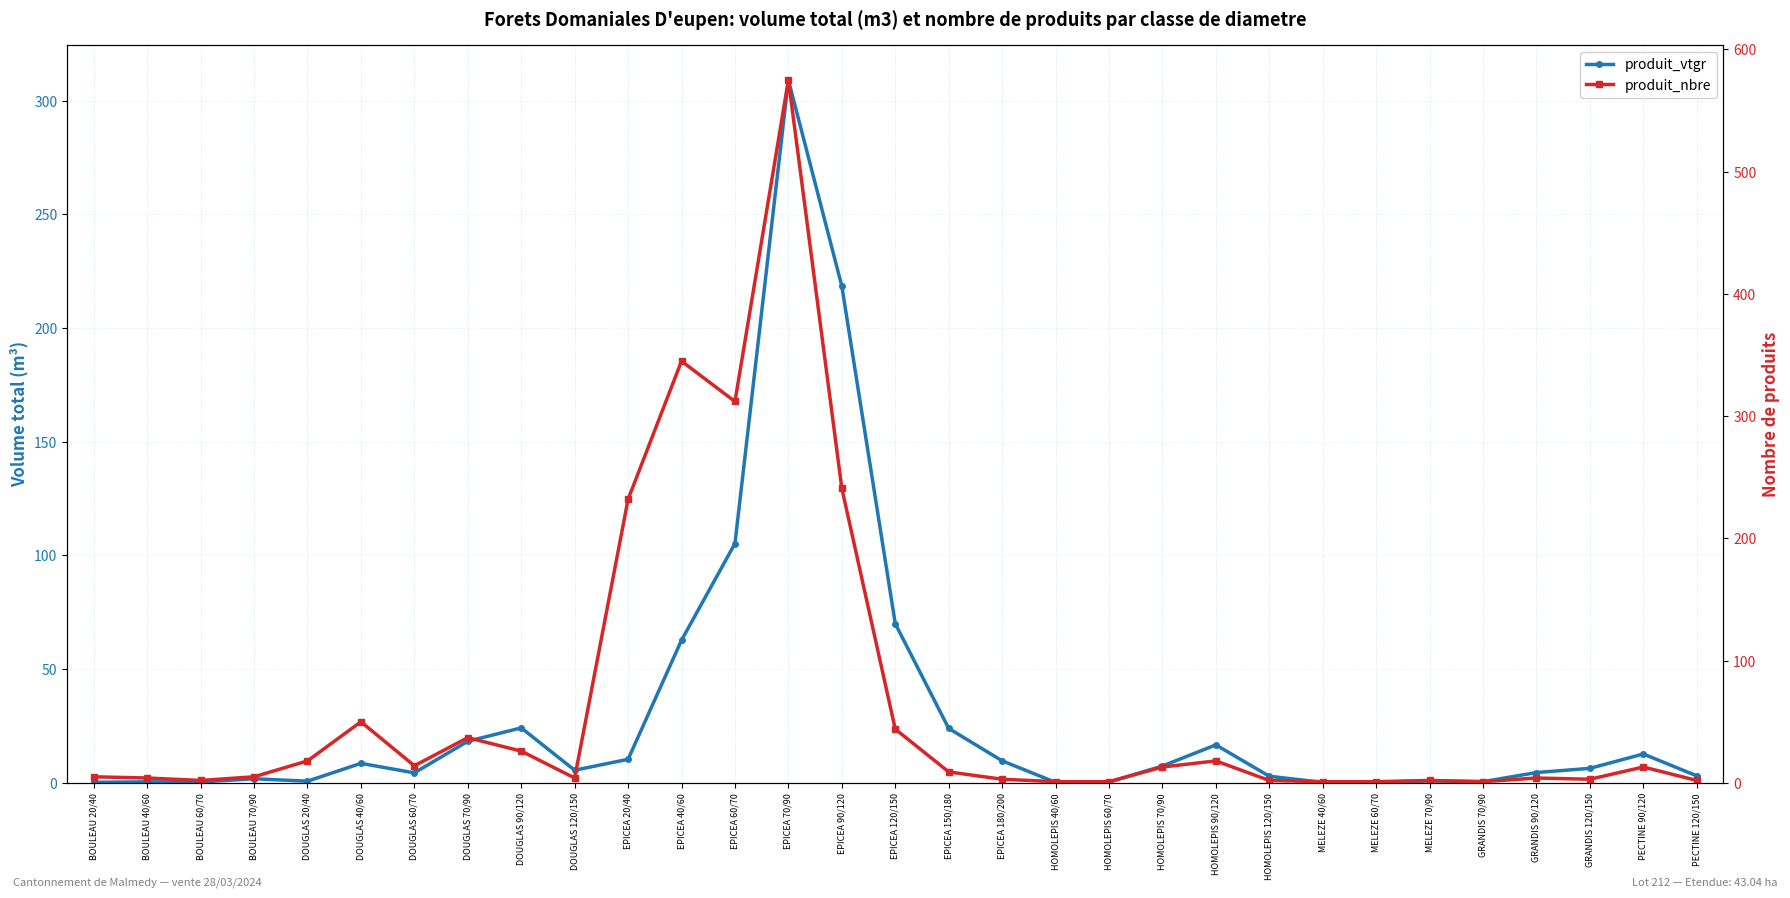

Between which two adjacent categories do produit_vtgr and produit_nbre first intersect?

DOUGLAS 90/120 and DOUGLAS 120/150